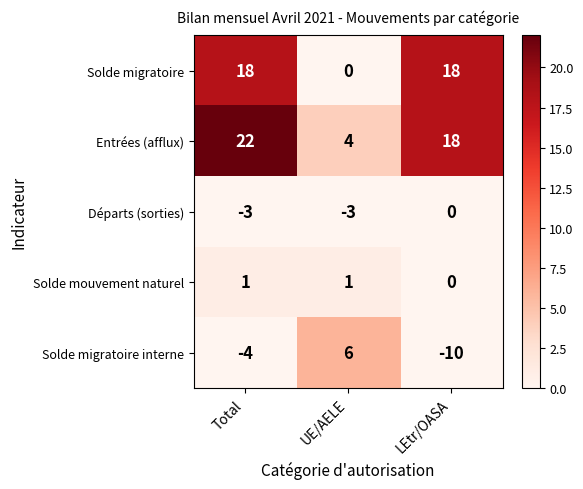

What is the difference between the maximum and second lowest values in the Entrées (afflux) series?

4